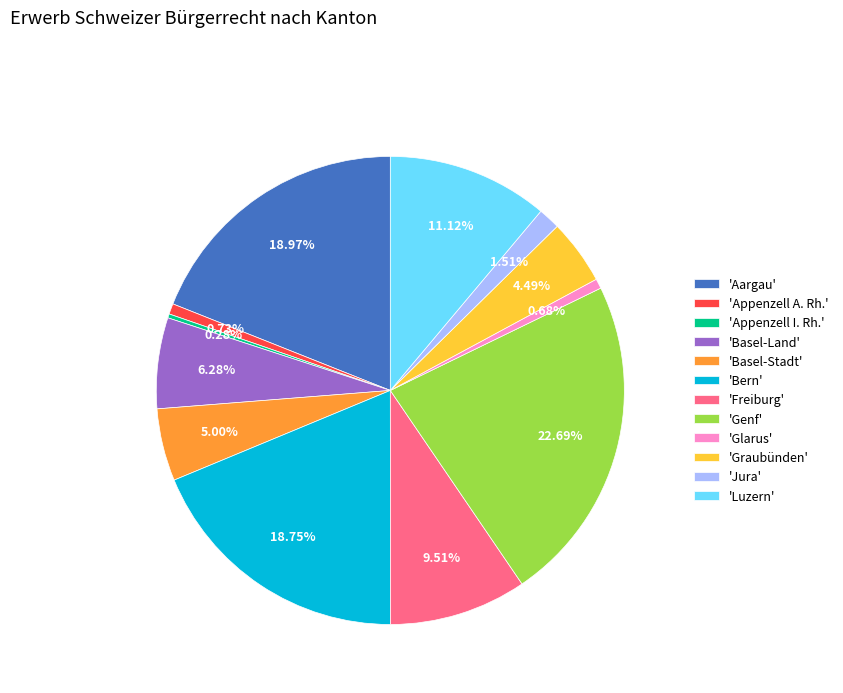

Does 'Bern' account for over 50% of the chart?

No